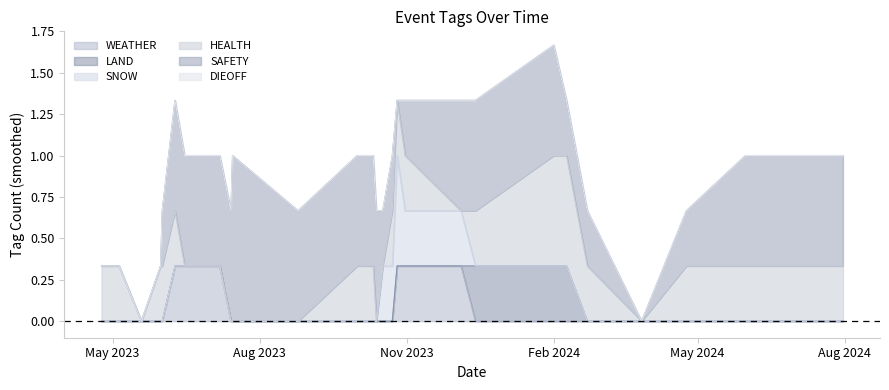

Which series has the largest range (max minus min)?

WEATHER